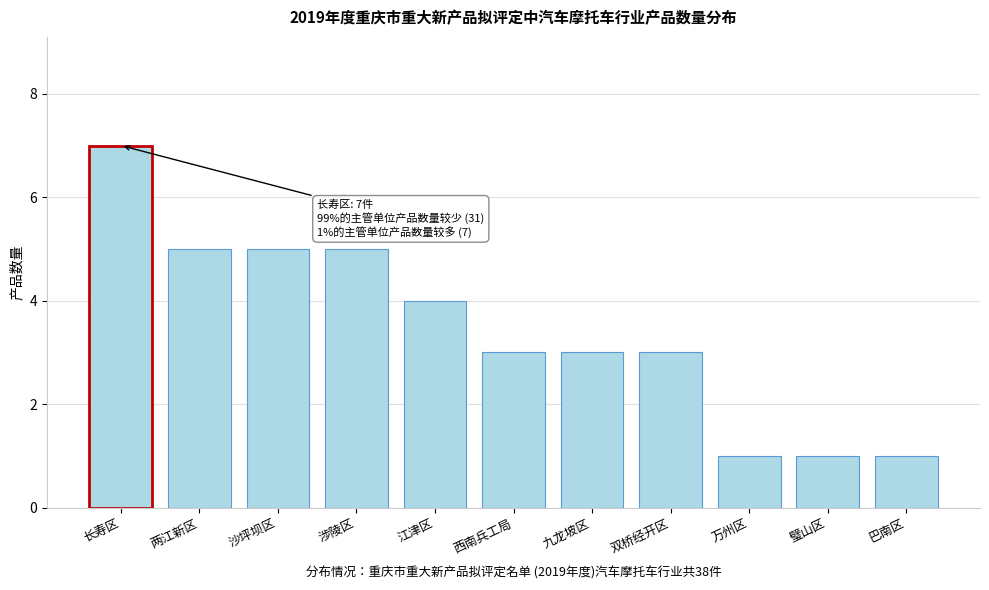

Reading left to right, list all the values displayed in this chart.

长寿区=7	两江新区=5	沙坪坝区=5	涉陵区=5	江津区=4	西南兵工局=3	九龙坡区=3	双桥经开区=3	万州区=1	璧山区=1	巴南区=1